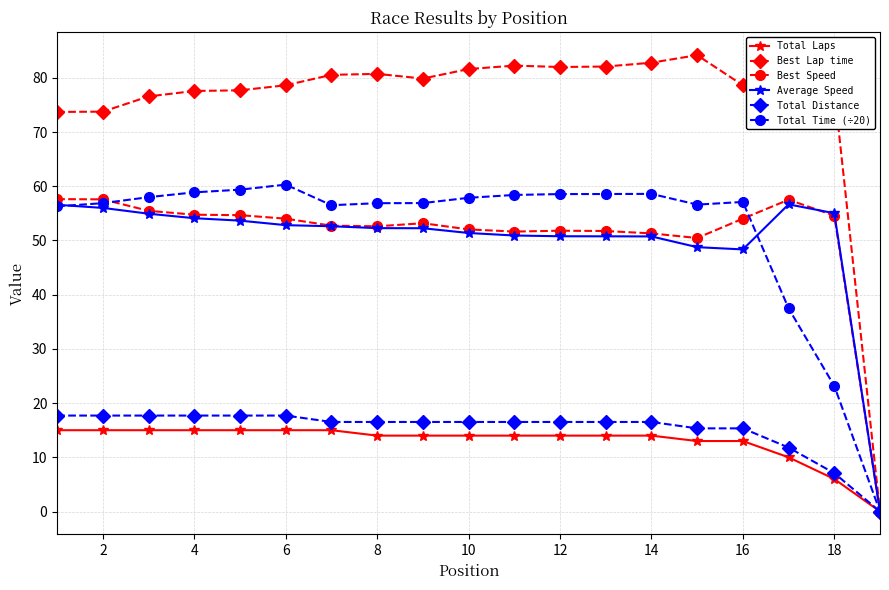

What is the value of the Total Time (÷20) point at the 9th from the left?

56.9